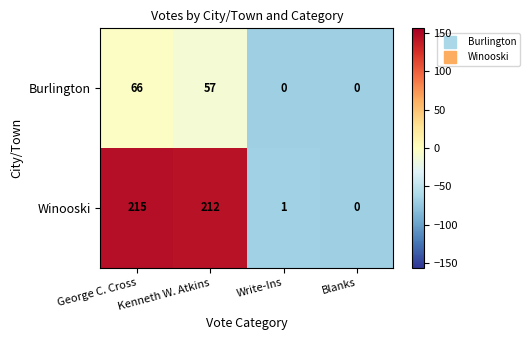

Is it true that Winooski equals 215 at George C. Cross?

True